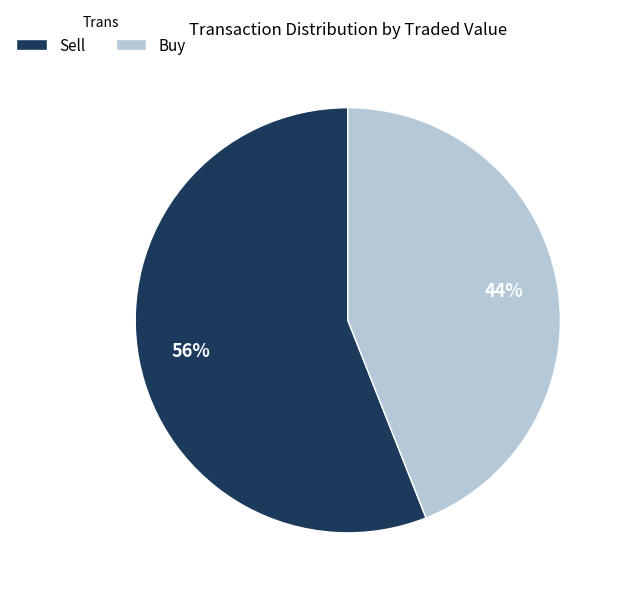

What is the ratio of the value at Buy to the value at Sell?

0.8